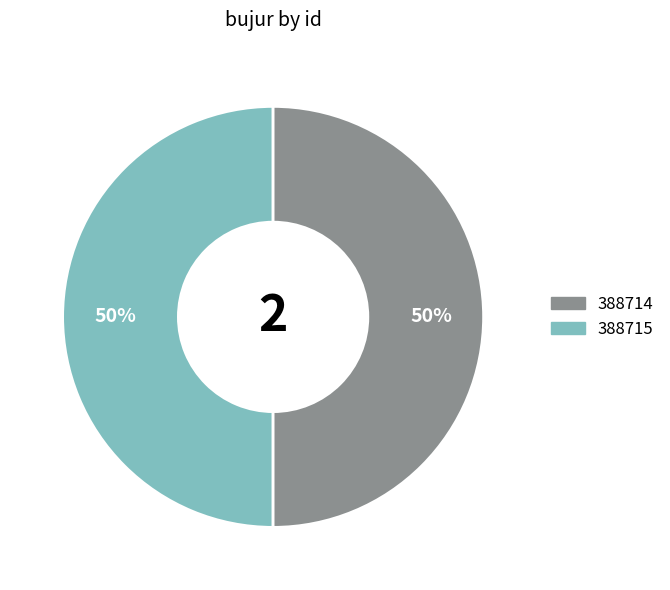

What is the ratio of the value at 388715 to the value at 388714?

1.0